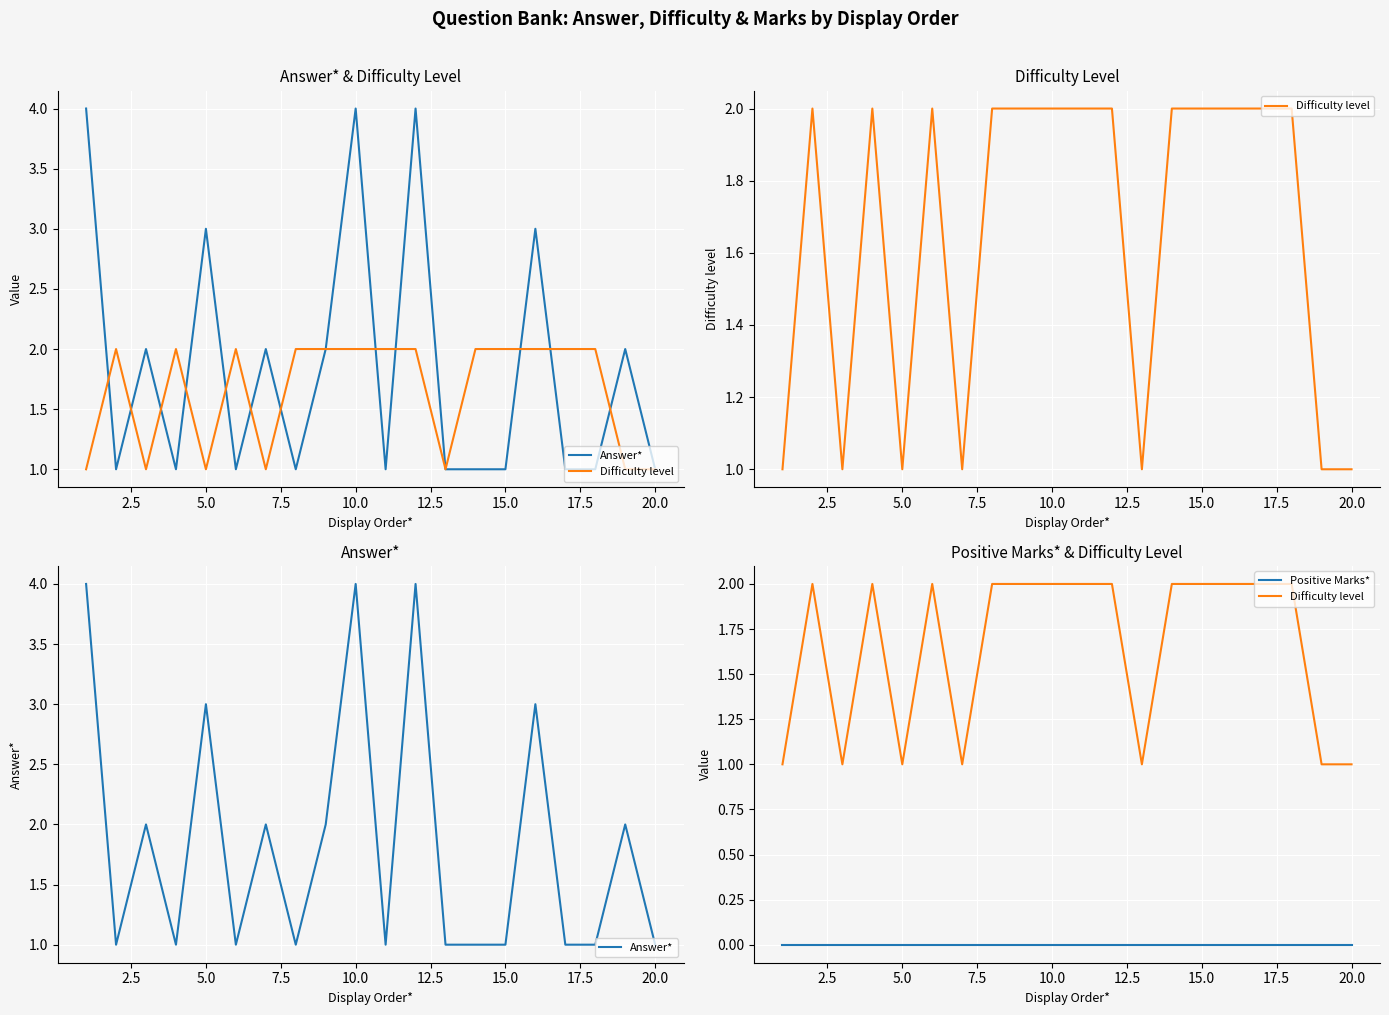

Which series has the widest spread of values?

Answer*